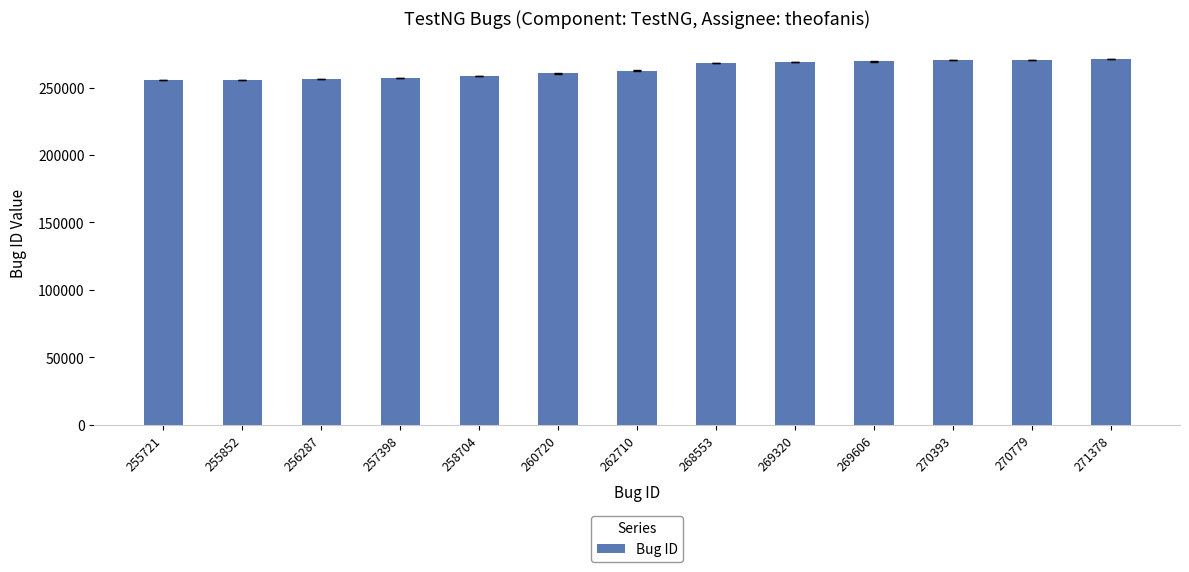

What is the sum of the values at 269320 and 258704?

528024